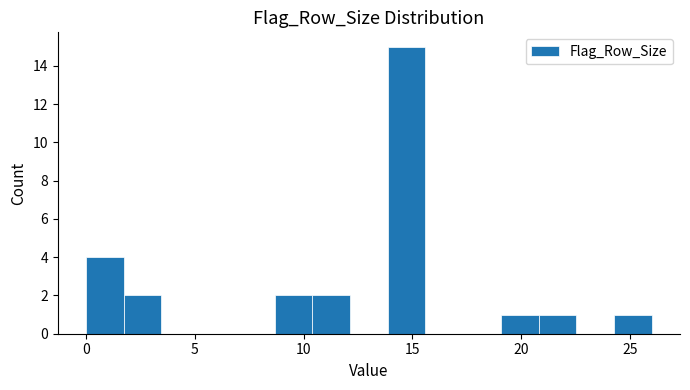

Around what value on the x-axis is the tallest bar? Give the approximate position of its centre, as read against the axis.

14.5